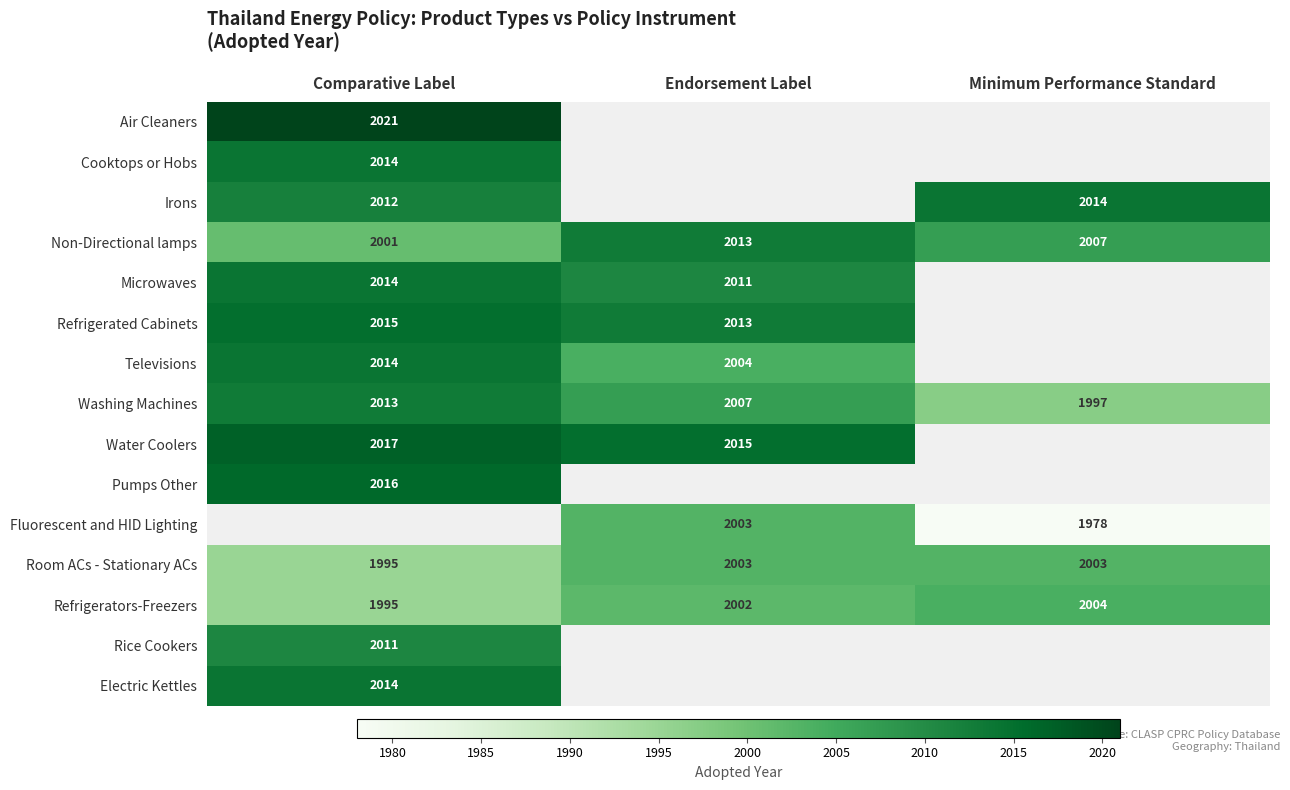

Count the Refrigerators-Freezers values in the range 1995 to 2004.

3